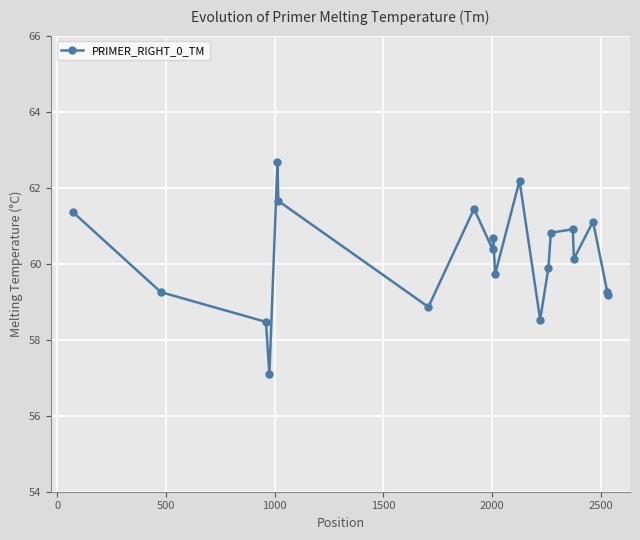

Is this an area chart (filled region under the line)?

No